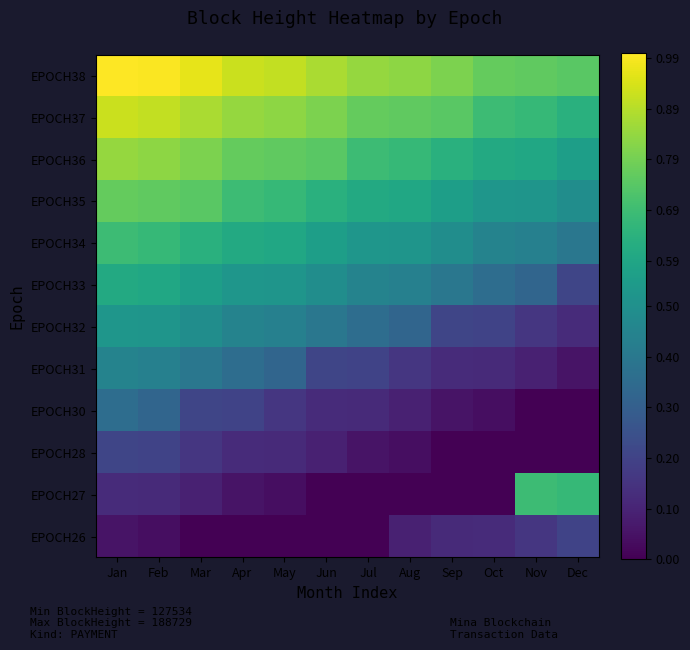

At which category does the chart reach its minimum across all series?

Oct